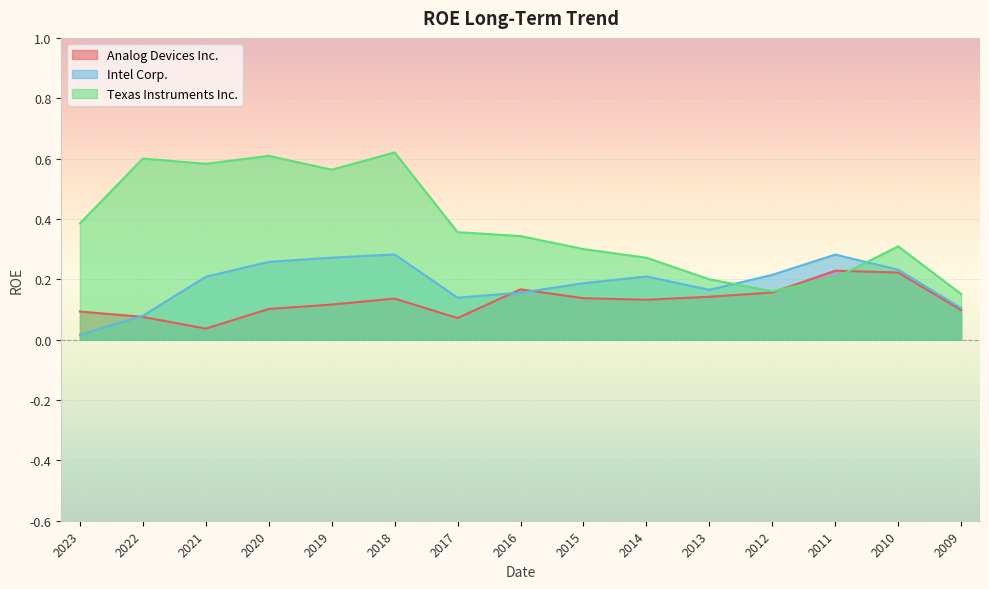

The Analog Devices Inc. series shows 0.1 at 2020. True or false?

True